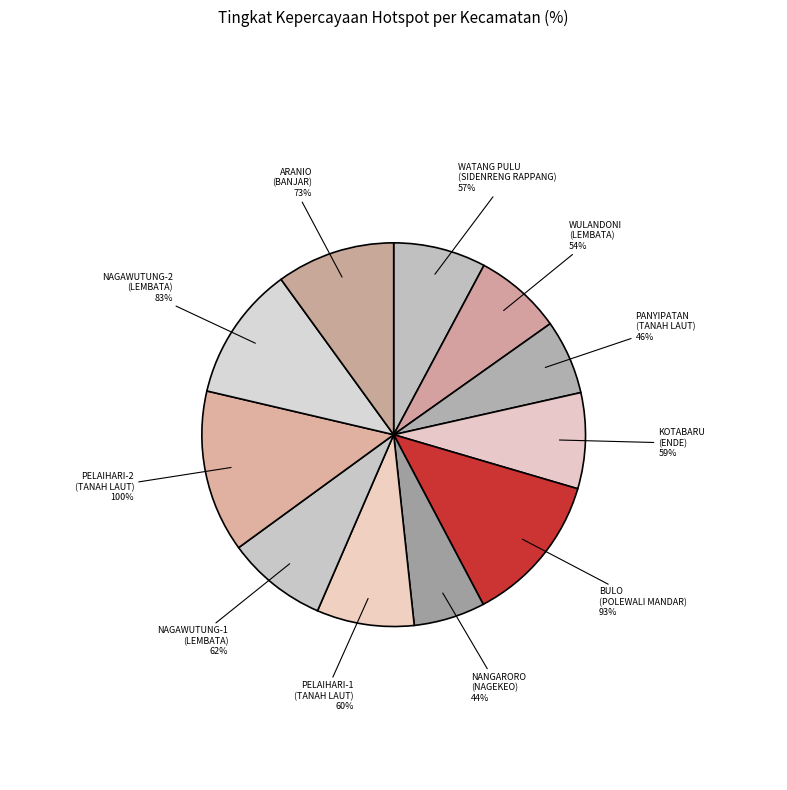

To the nearest percent, what percentage of the pie is BULO
(POLEWALI MANDAR)?

13%